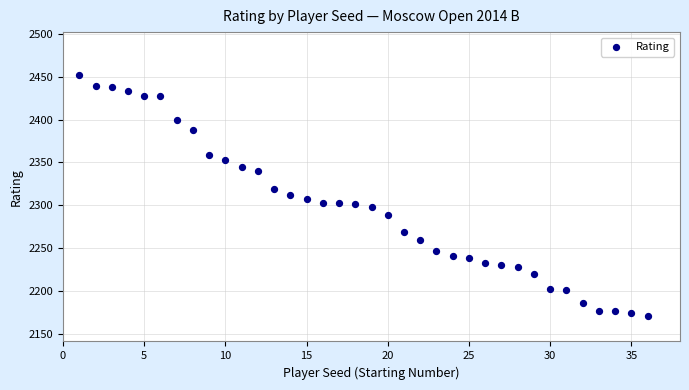

What is the range of Y values (max minus min)?

281